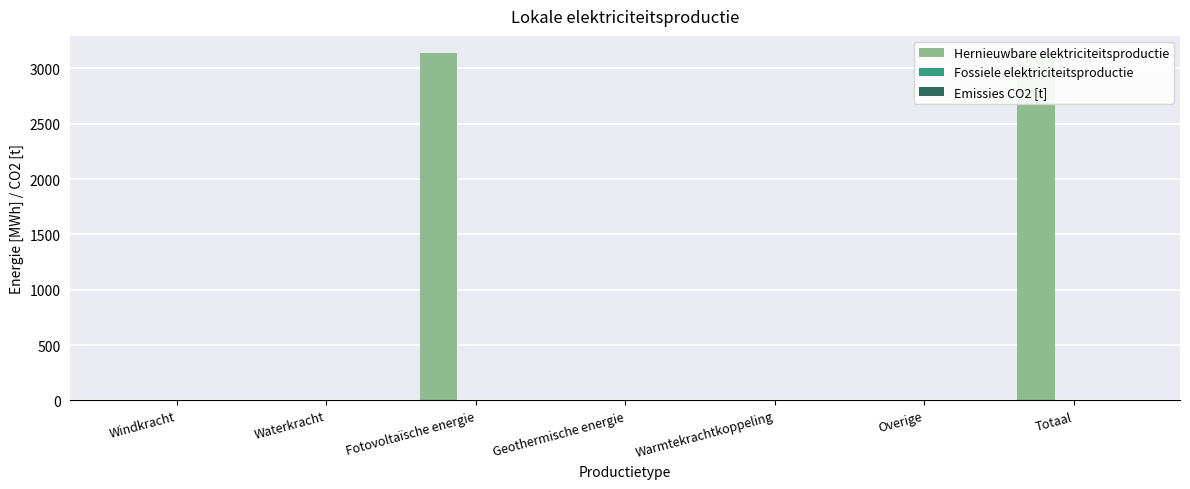

What is the label of the 4th bar from the right?

Geothermische energie